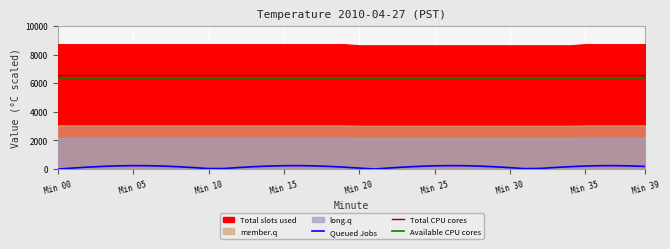

What is the lowest value of the Available CPU cores series?

6278.4